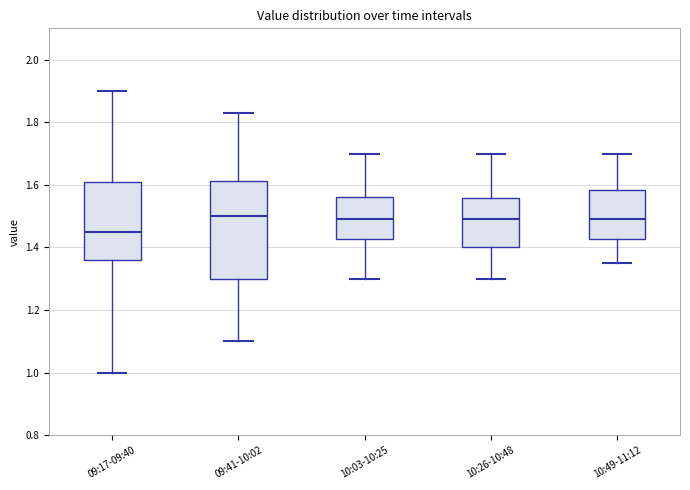

Comparing the boxes themselves (not the whiskers), which one is the tallest?

09:41-10:02